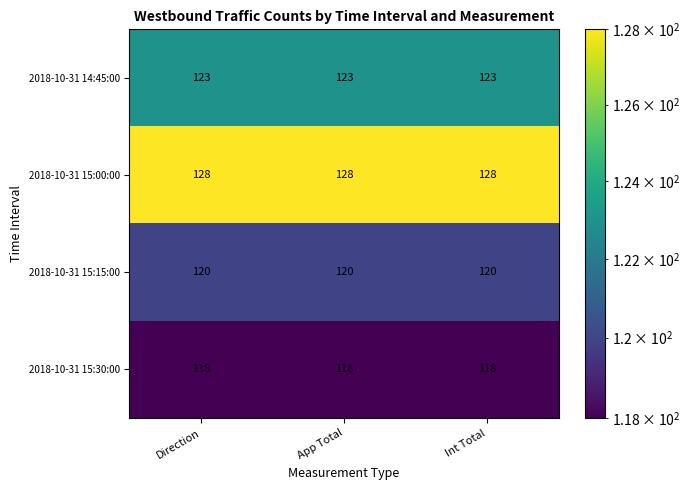

What is the greatest value displayed?

128